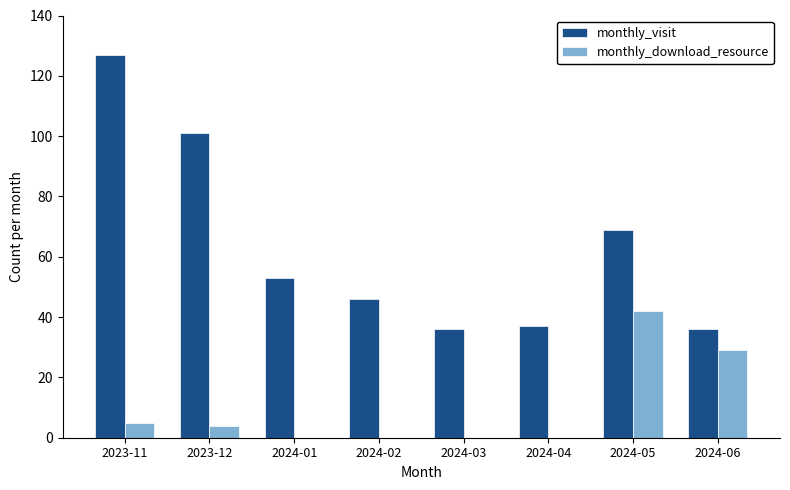

Where is monthly_visit nearest to the value 81?

2024-05